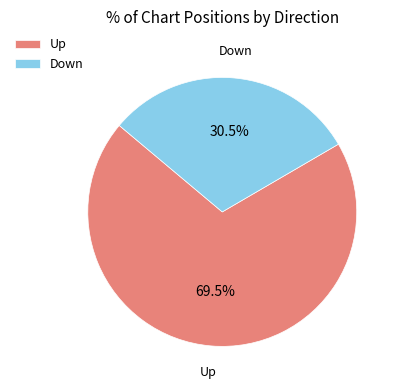

To the nearest percent, what is the average slice percentage?

50%